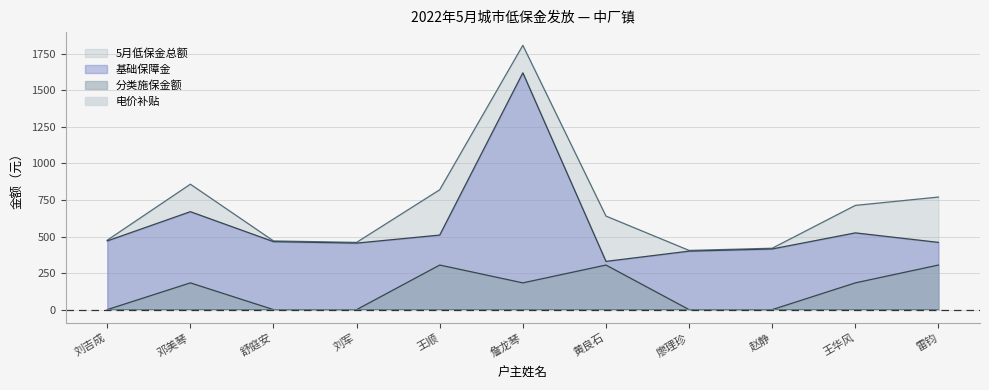

Does the chart have visible grid lines?

Yes